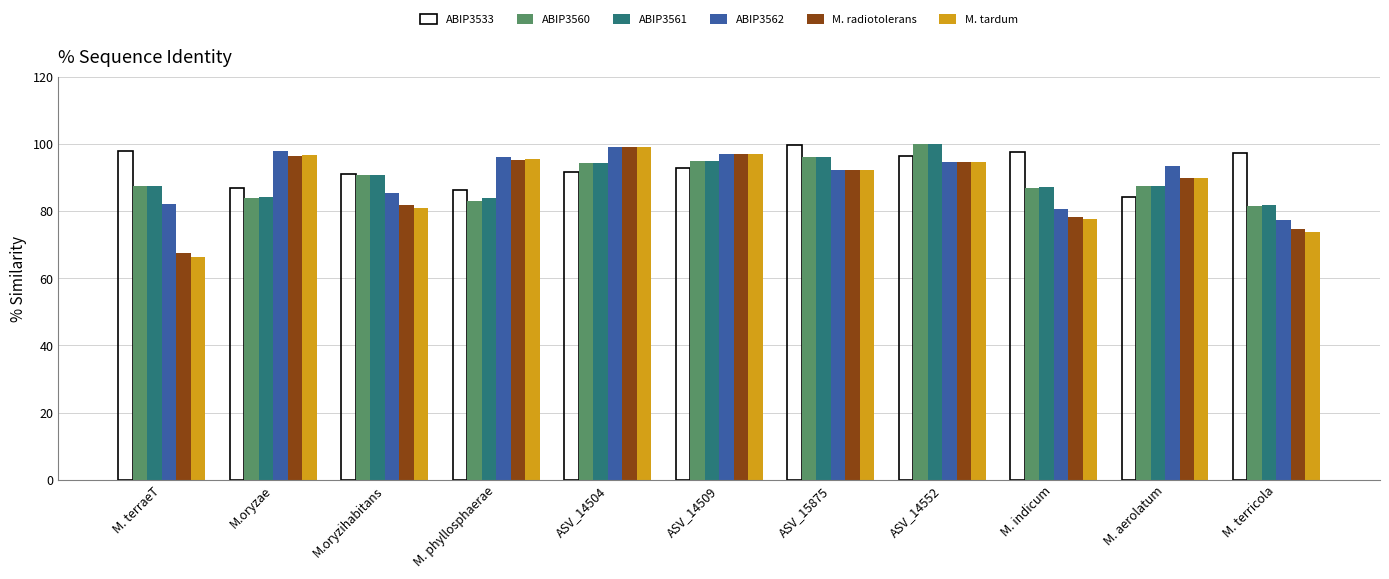

What is the total value across all series at M. terraeT?

488.5